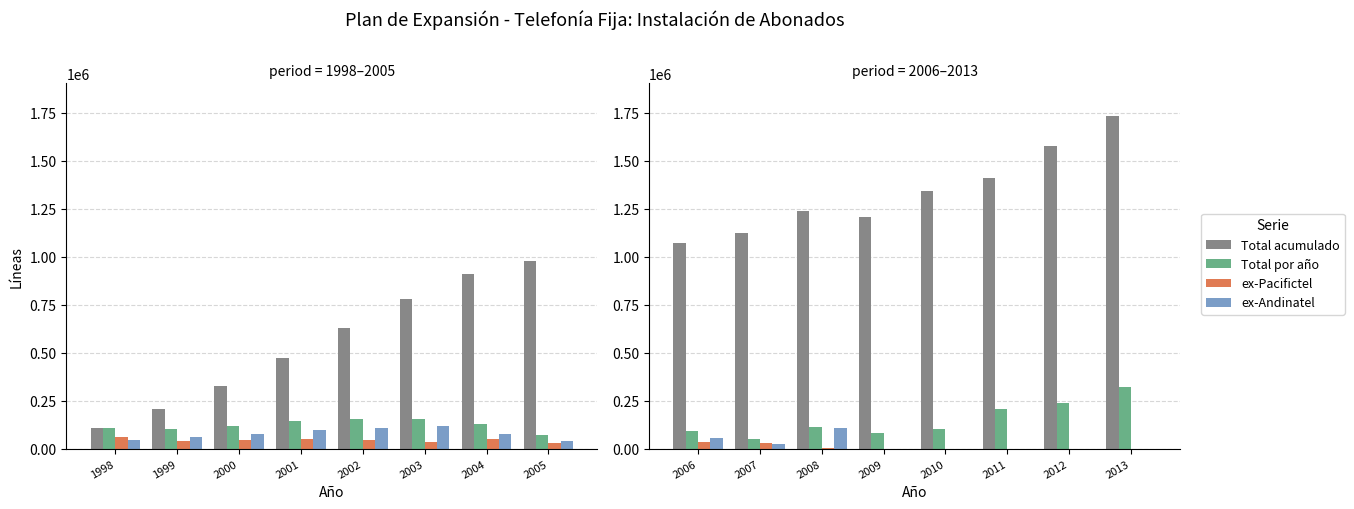

What is the value of the Total por año bar at the 4th from the left?

79986